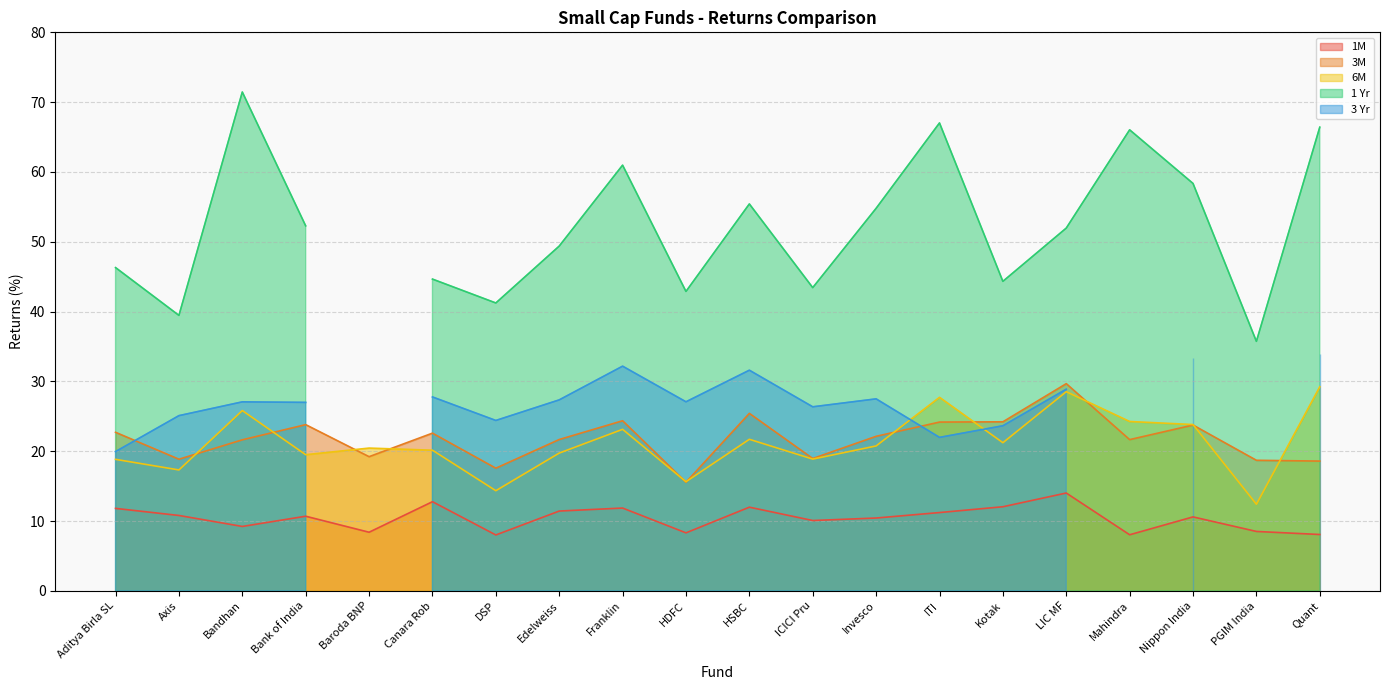

True or false: 6M and 1M cross at least once.

False